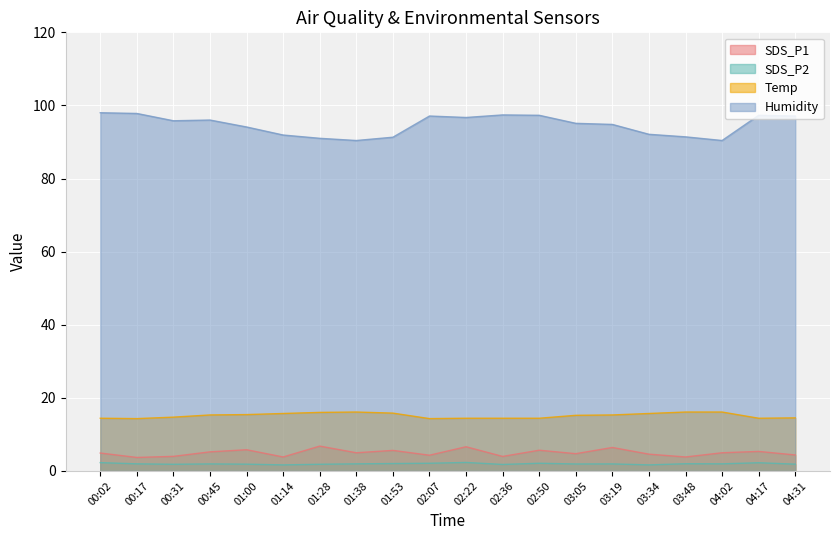

Reading left to right, what are all the values shown in this chart?

SDS_P1: 4.9	3.7	4.0	5.2	5.8	3.8	6.8	5.0	5.6	4.3	6.6	4.0	5.7	4.7	6.4	4.6	3.8	5.0	5.3	4.3
SDS_P2: 2.2	1.9	1.8	1.9	1.8	1.6	1.8	1.9	2.0	2.1	2.3	1.8	2.1	1.9	1.9	1.6	1.9	1.9	2.2	1.8
Temp: 14.4	14.3	14.7	15.3	15.4	15.7	16.0	16.1	15.8	14.3	14.4	14.4	14.4	15.2	15.3	15.7	16.1	16.1	14.4	14.5
Humidity: 98.0	97.8	95.8	96.0	94.1	91.9	91.0	90.4	91.3	97.1	96.7	97.4	97.3	95.1	94.8	92.1	91.4	90.4	97.3	97.1